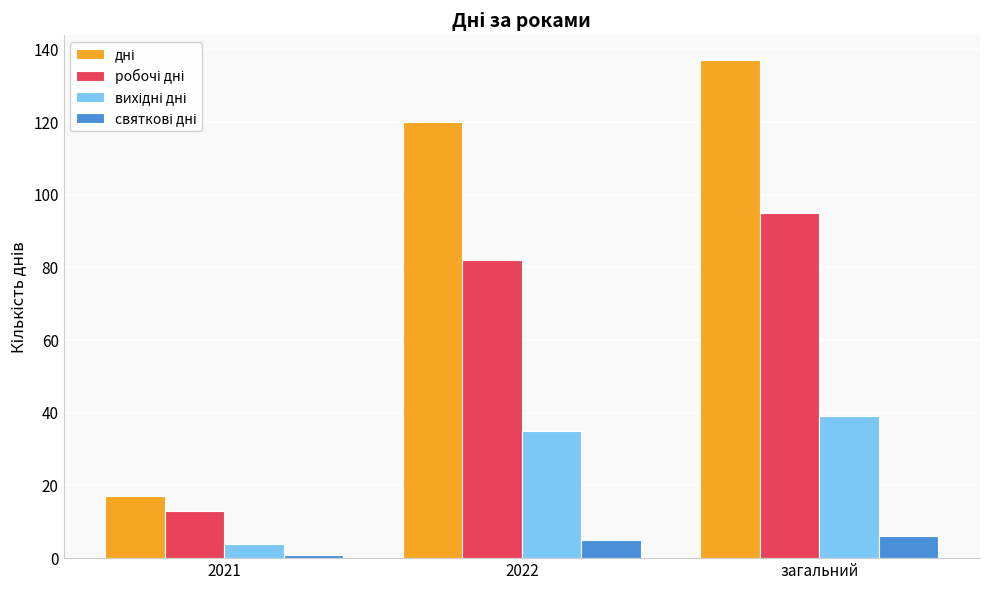

What is the spread (max minus min) of values at 2021?

16